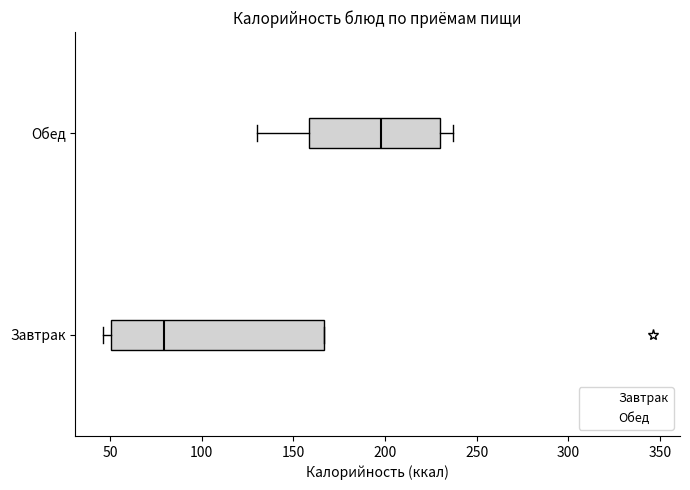

Which box is the widest, from its left edge to its right edge?

Завтрак